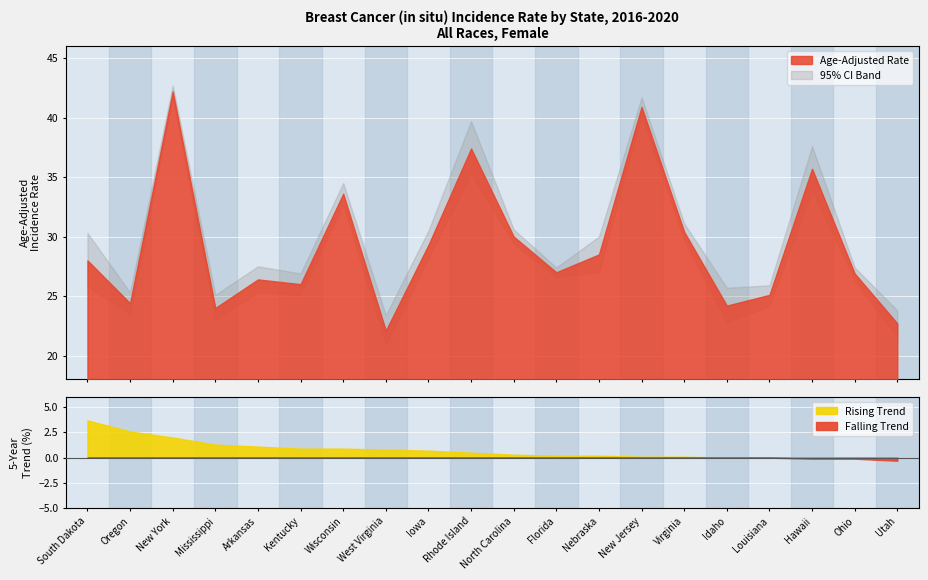

Which has a higher value, Iowa or Florida?

Iowa